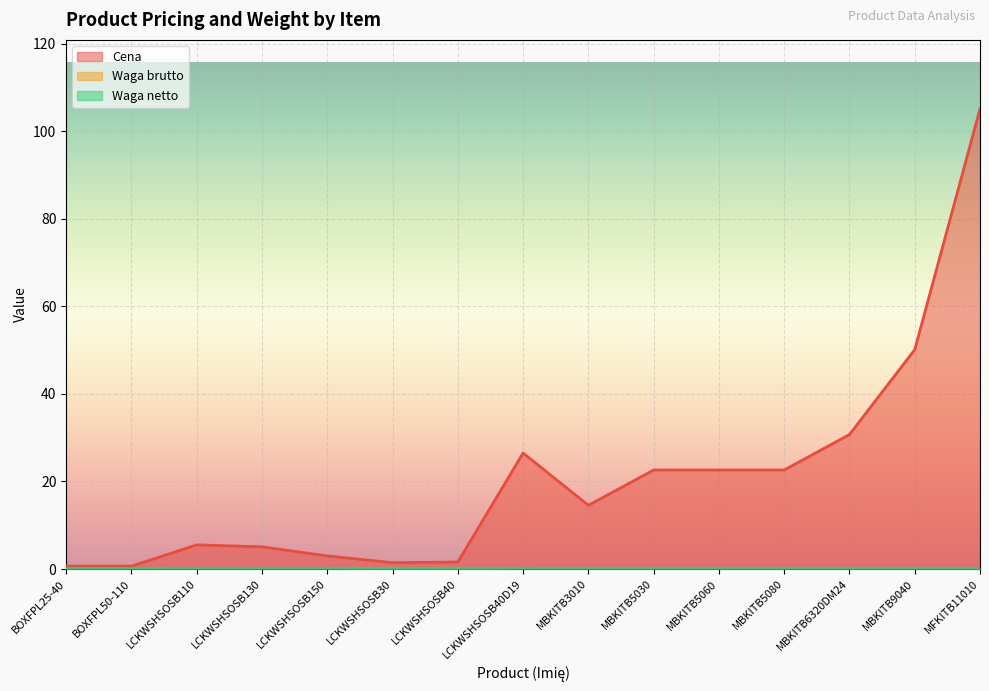

True or false: Cena and Waga brutto cross at least once.

False